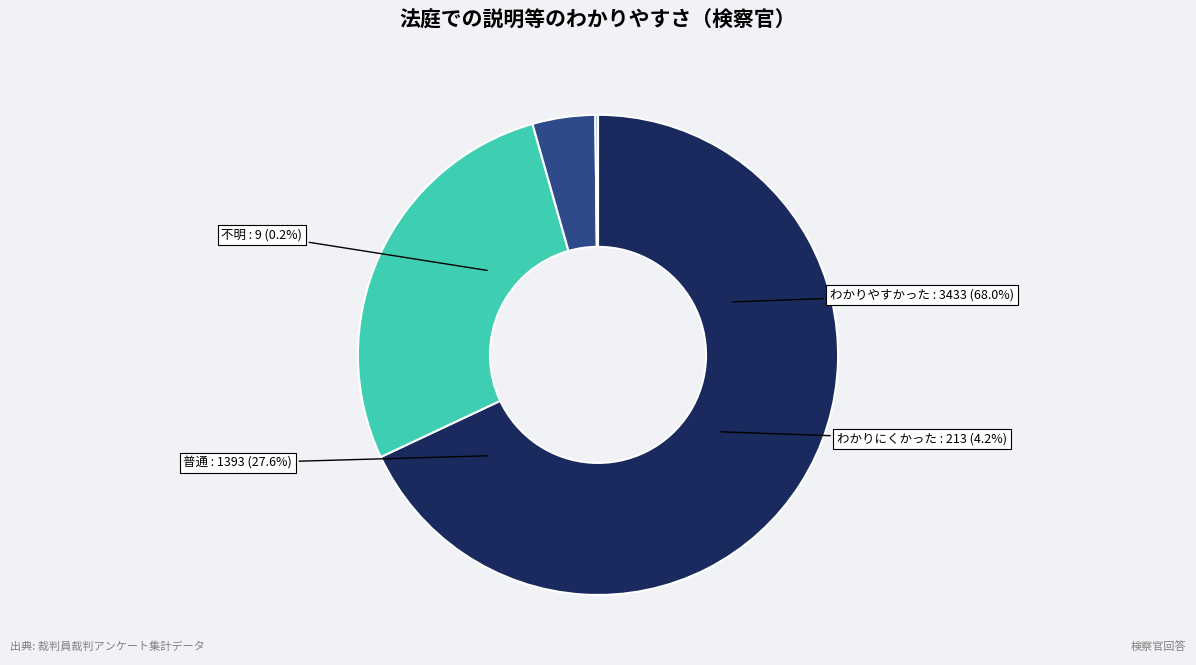

Does わかりにくかった account for over 50% of the chart?

No